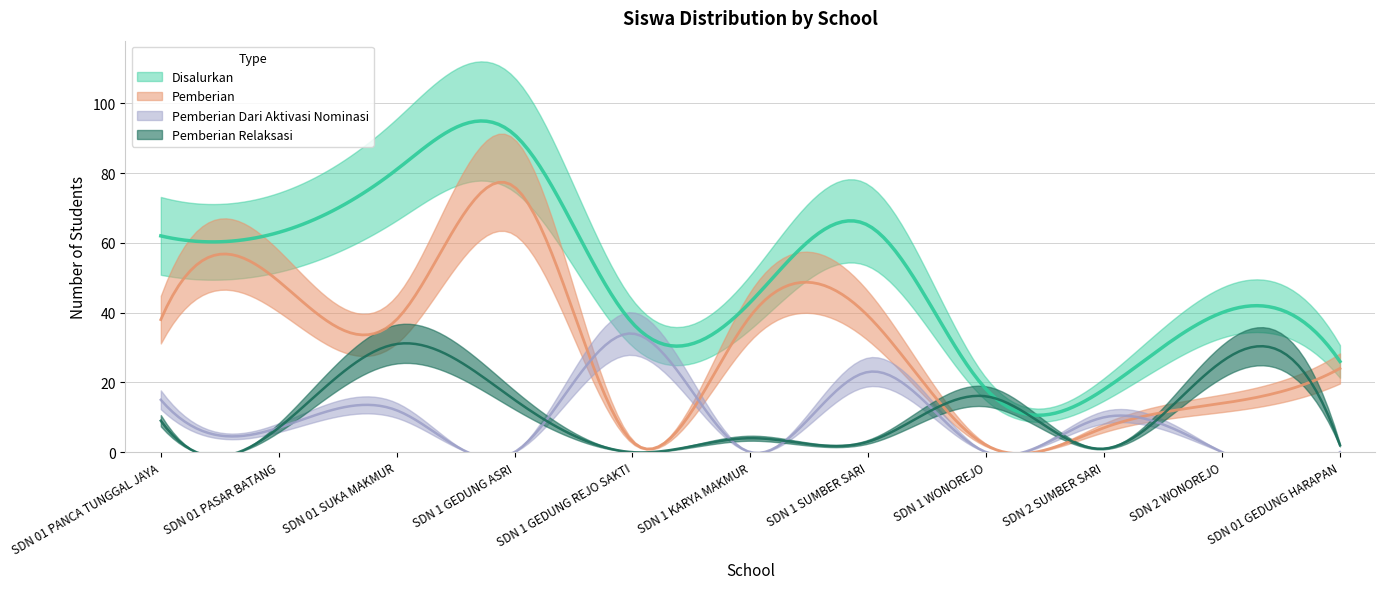

Reading left to right, what are all the values shown in this chart?

Pemberian: 38	49	38	76	3	39	39	2	7	14	24
Pemberian Dari Aktivasi Nominasi: 15	7	12	0	34	0	23	0	10	0	0
Pemberian Relaksasi: 9	7	31	15	0	4	3	16	1	26	2
Disalurkan: 62	63	81	91	37	43	65	18	18	40	26